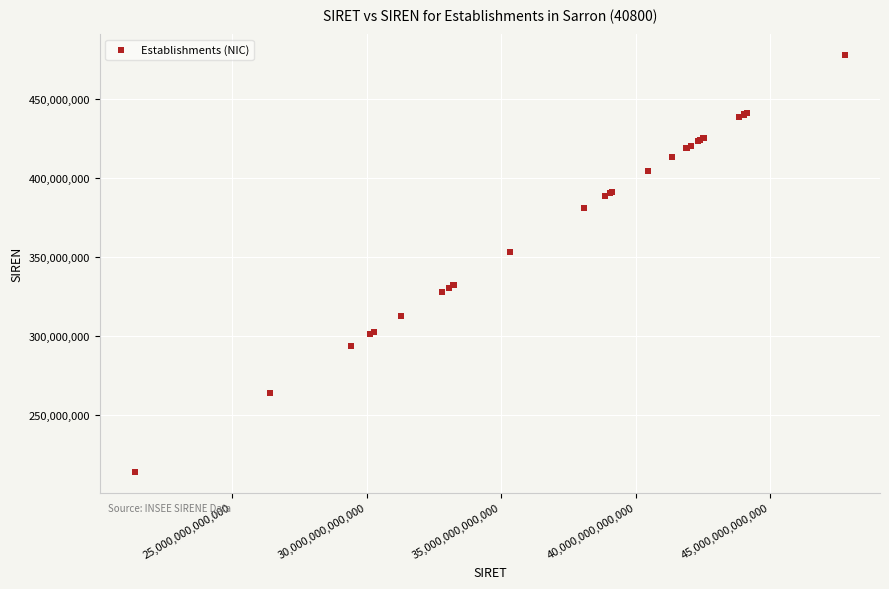

What Y value in the scatter plot is closest to 345791903?

353426935